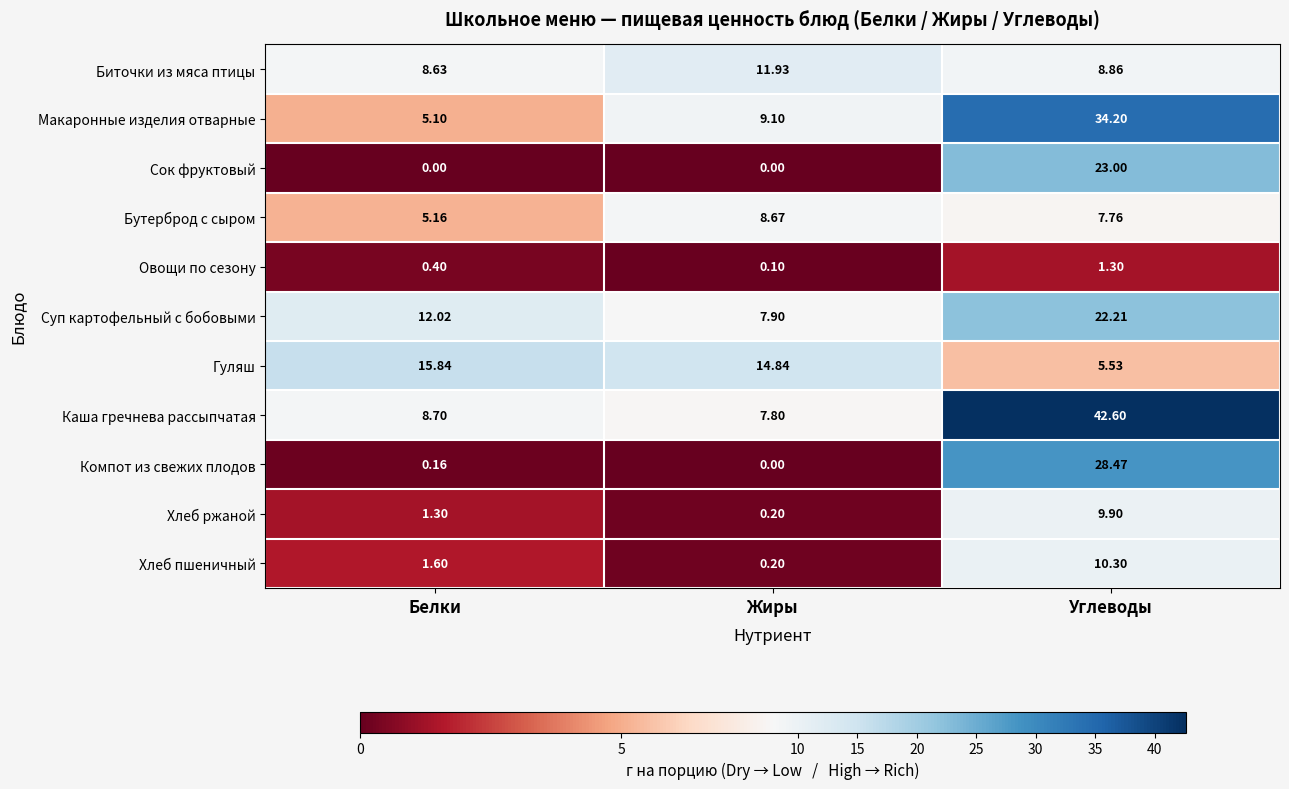

Rank the series by their maximum value, from lowest to highest.

Овощи по сезону, Бутерброд с сыром, Хлеб ржаной, Хлеб пшеничный, Биточки из мяса птицы, Гуляш, Суп картофельный с бобовыми, Сок фруктовый, Компот из свежих плодов, Макаронные изделия отварные, Каша гречнева рассыпчатая